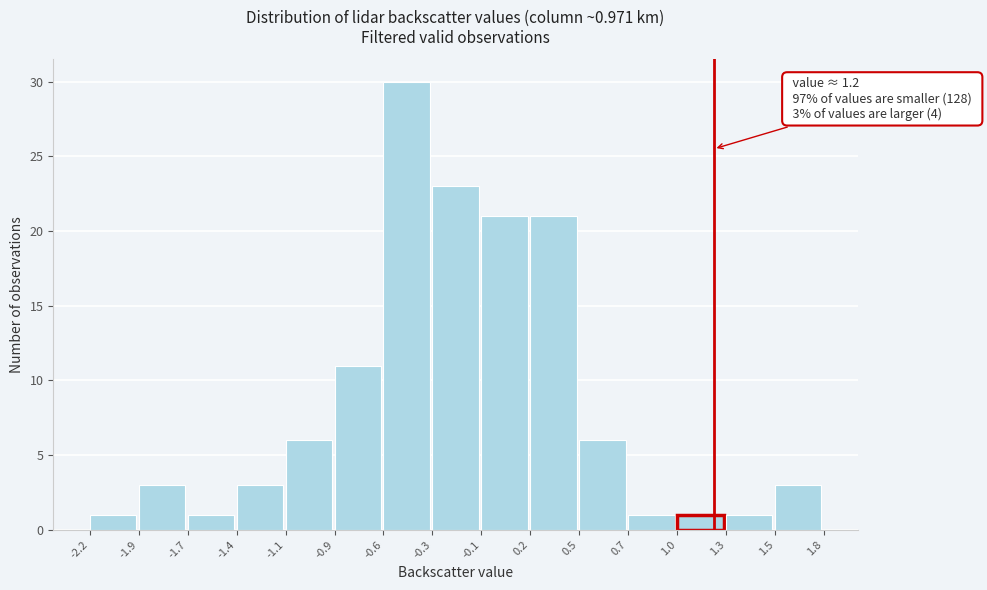

Over which range of the x-axis is the bar tallest?

-0.6 to -0.3